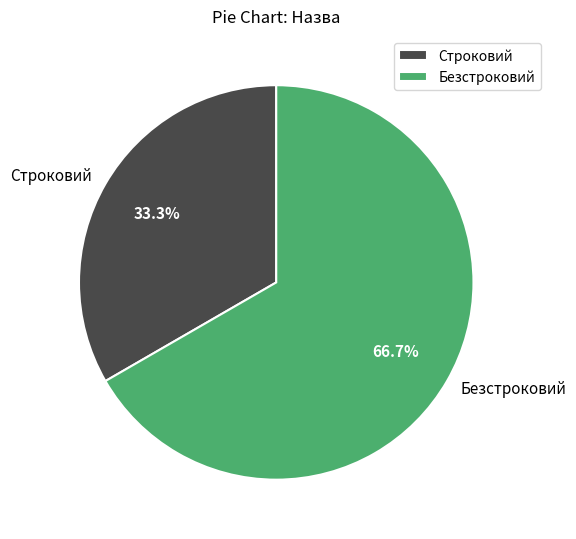

How many slices are in this pie chart?

2